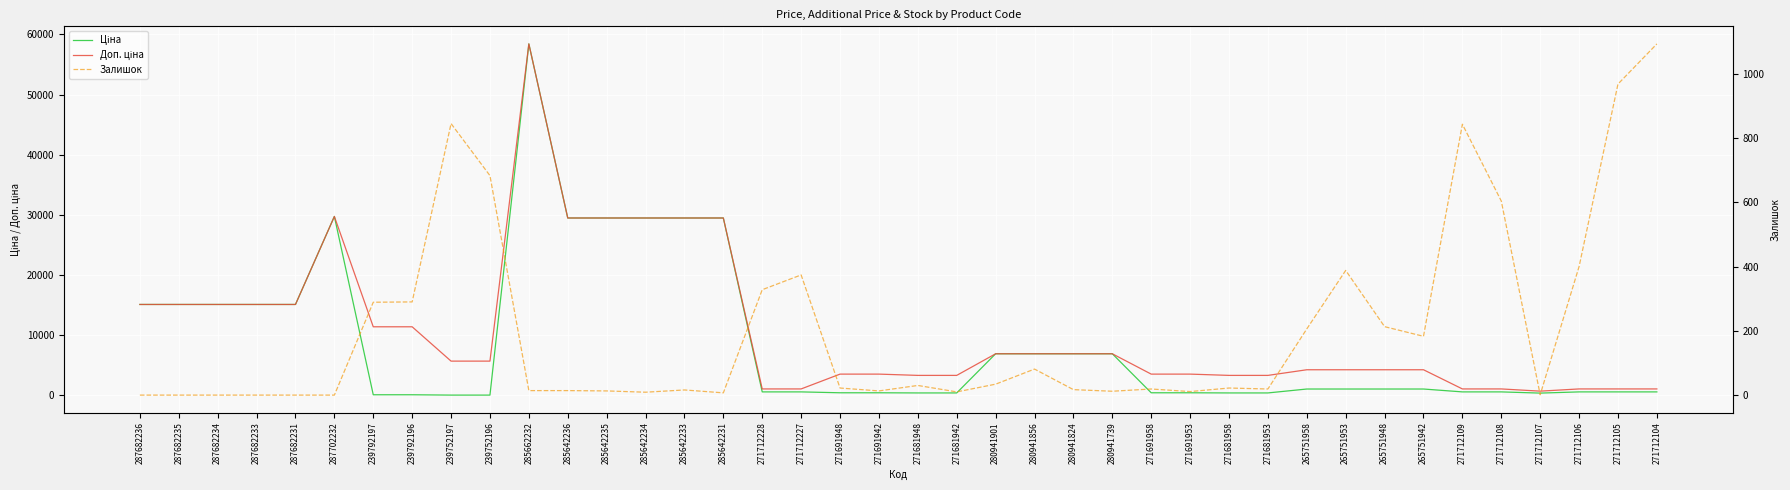

The Ціна series shows 98434.0 at 285662232. True or false?

False